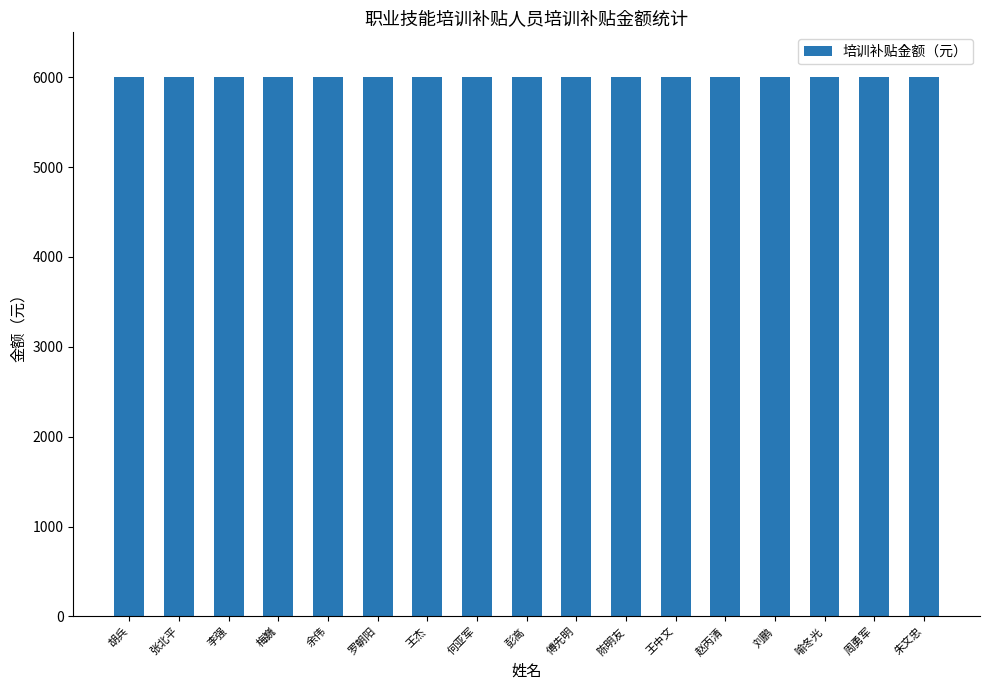

Which has a higher value, 朱文忠 or 王杰?

朱文忠